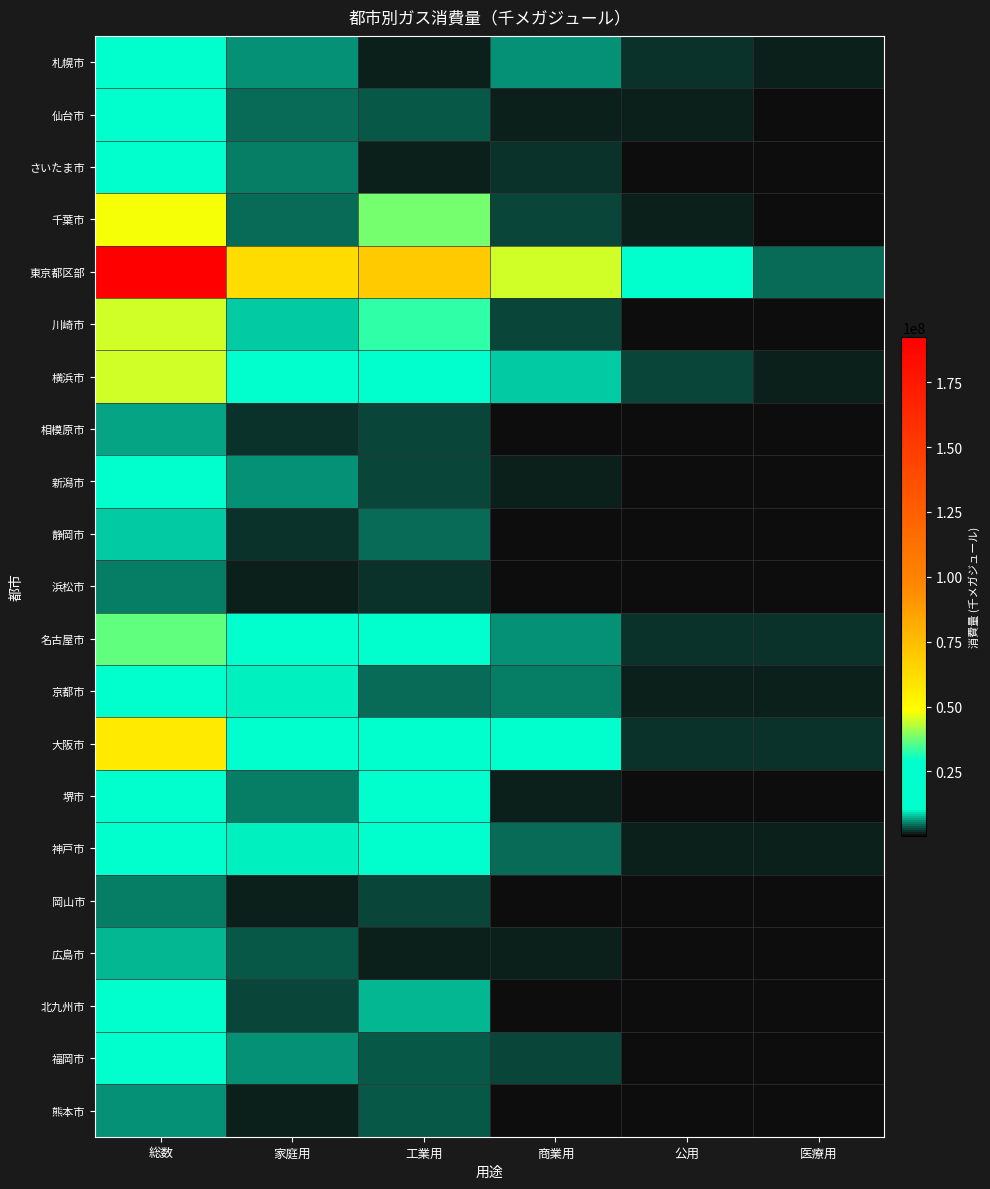

Which series has the largest total across all categories?

東京都区部